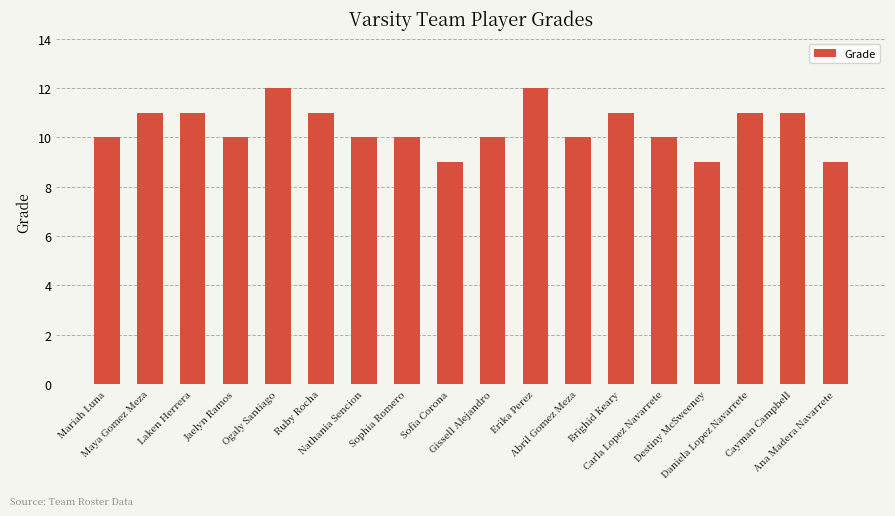

What is the difference between the maximum and minimum values?

3